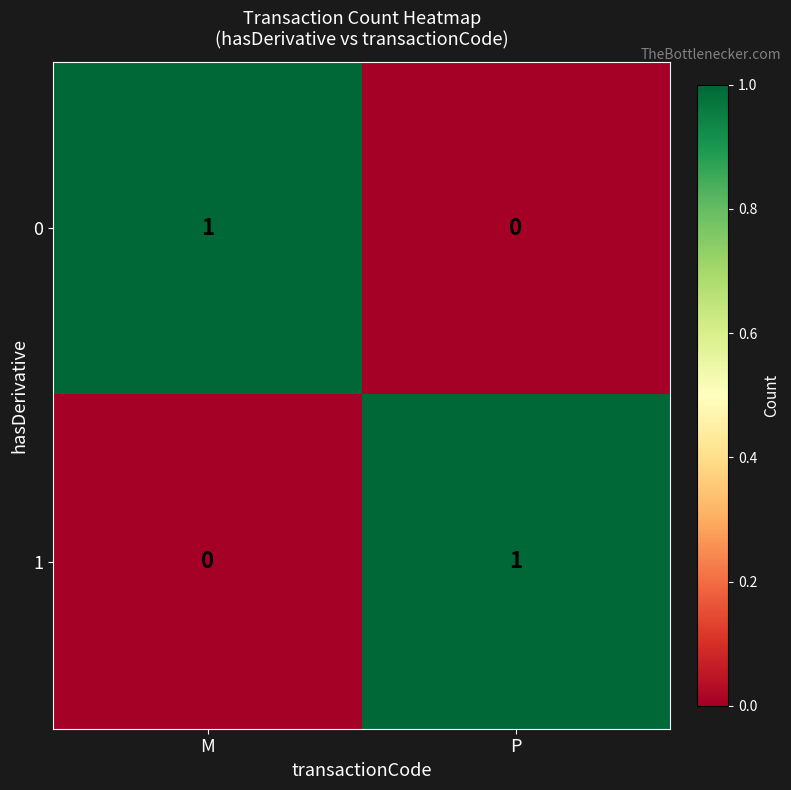

Count the number of data series in this chart.

2